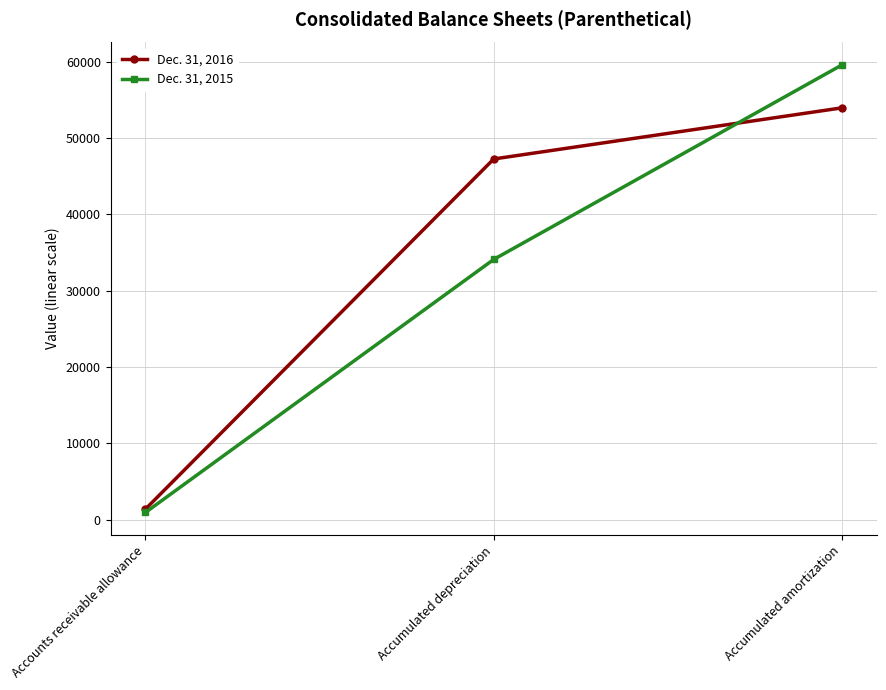

What is the spread (max minus min) of values at Accumulated depreciation?

13160